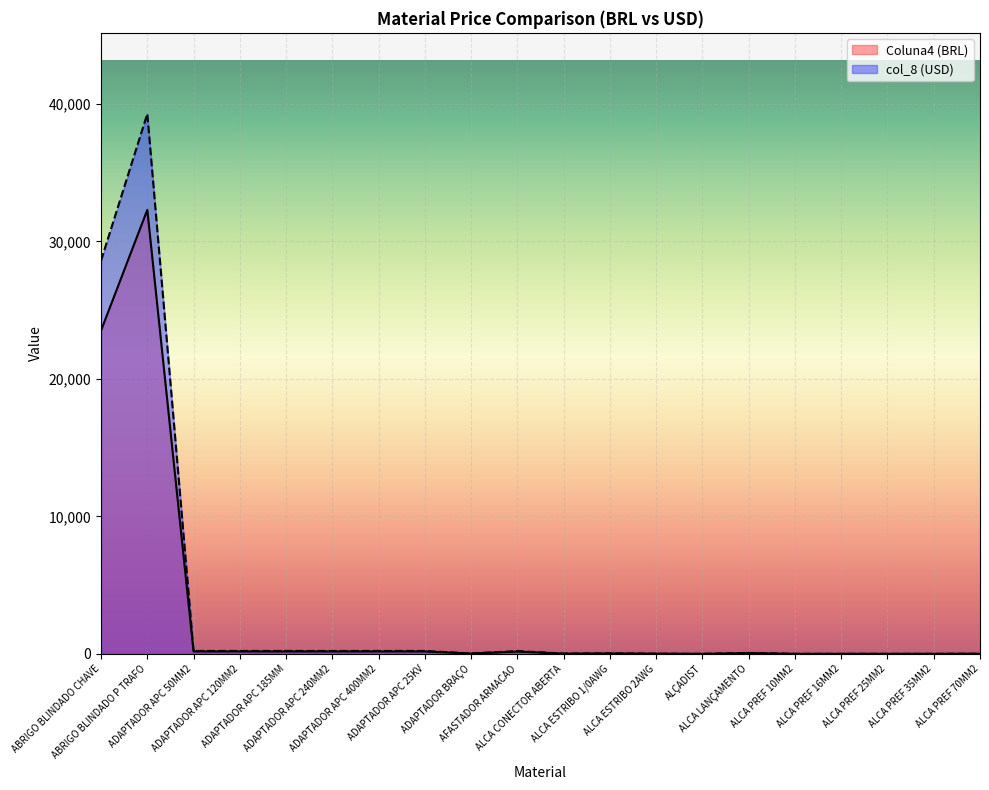

What is the spread (max minus min) of values at ADAPTADOR BRAÇO?

4.9